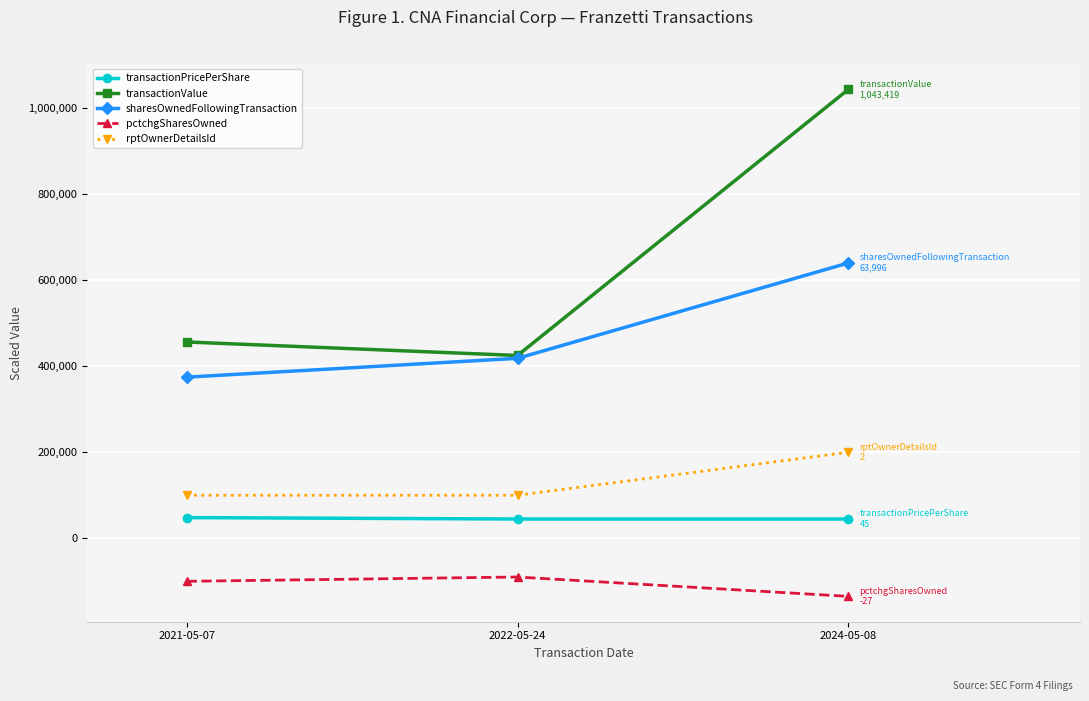

How many series are shown in this chart?

5